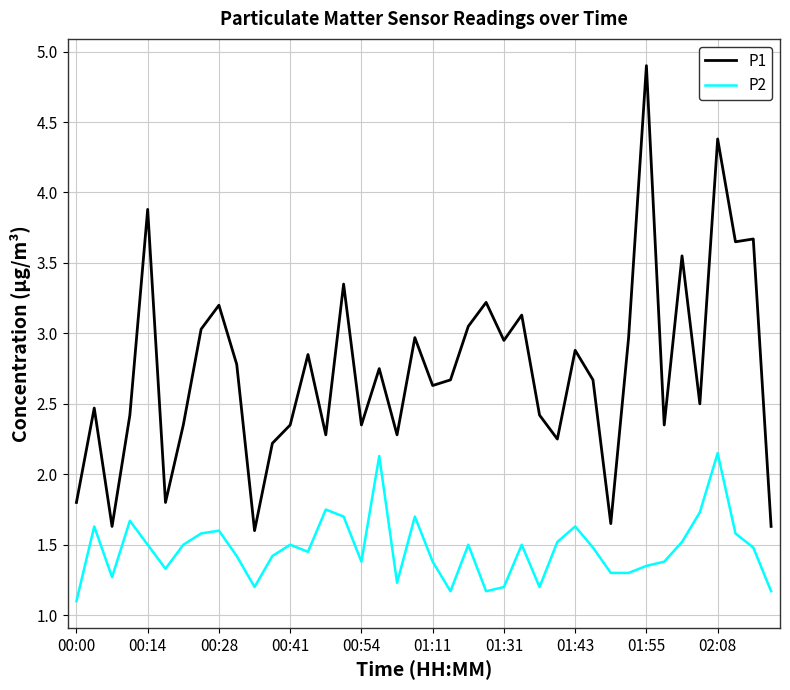

How many values in the P1 series are below 2?

6